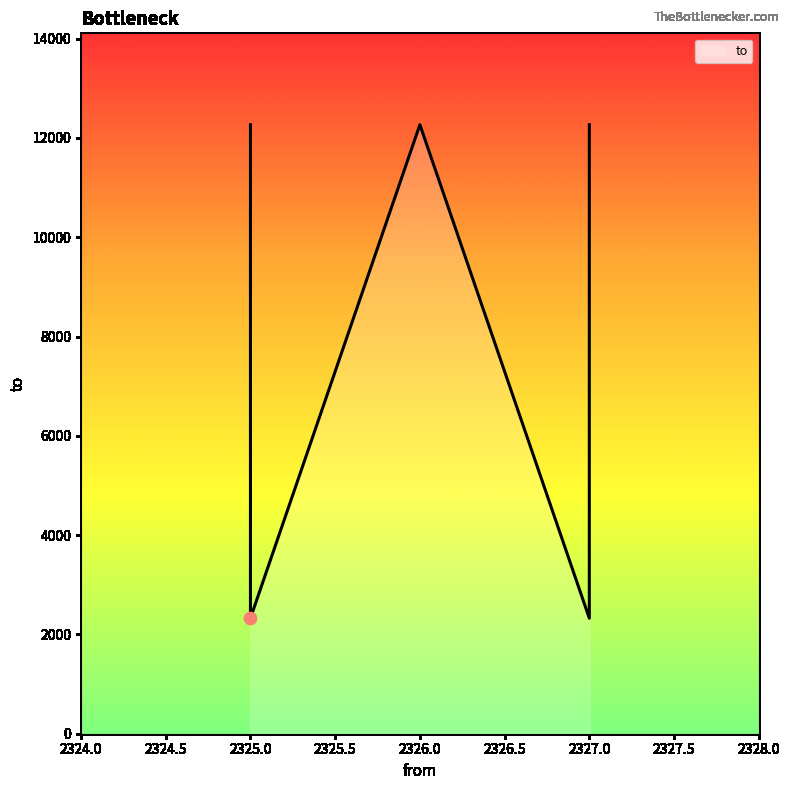

Approximately how many times larger is the value at 2327 compared to 2325?

1.0